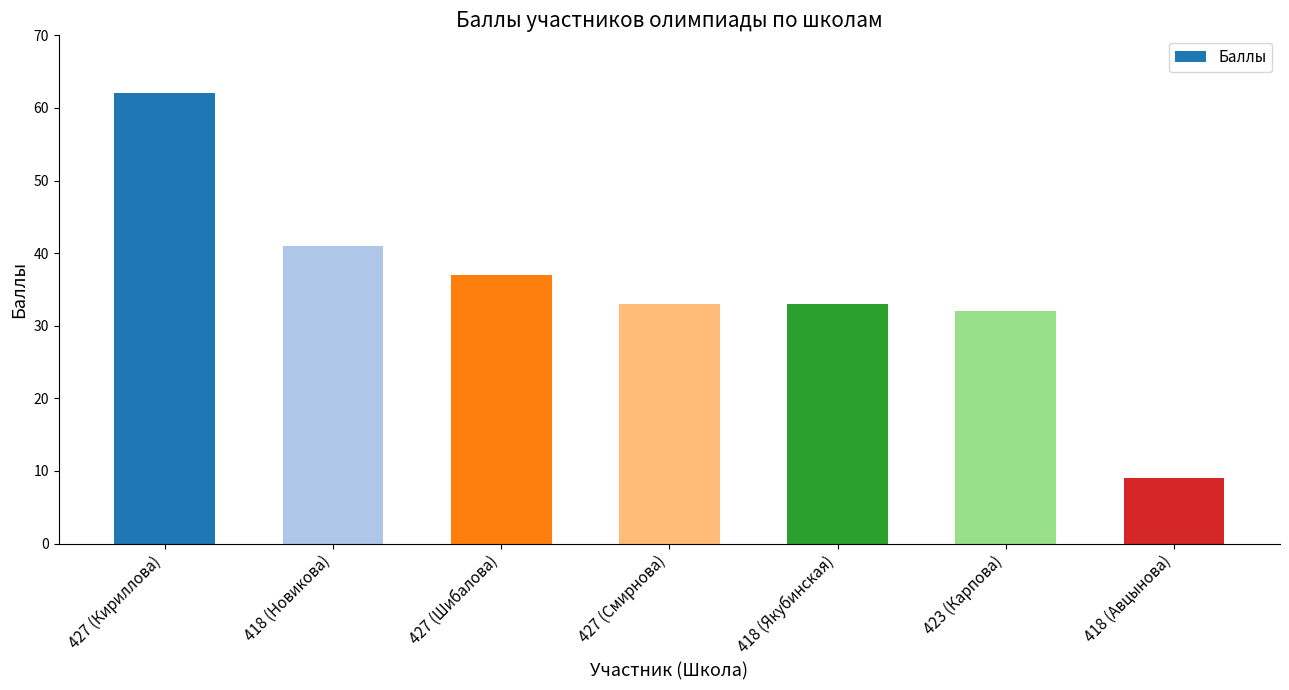

What is the label of the 1st bar from the left?

427 (Кириллова)